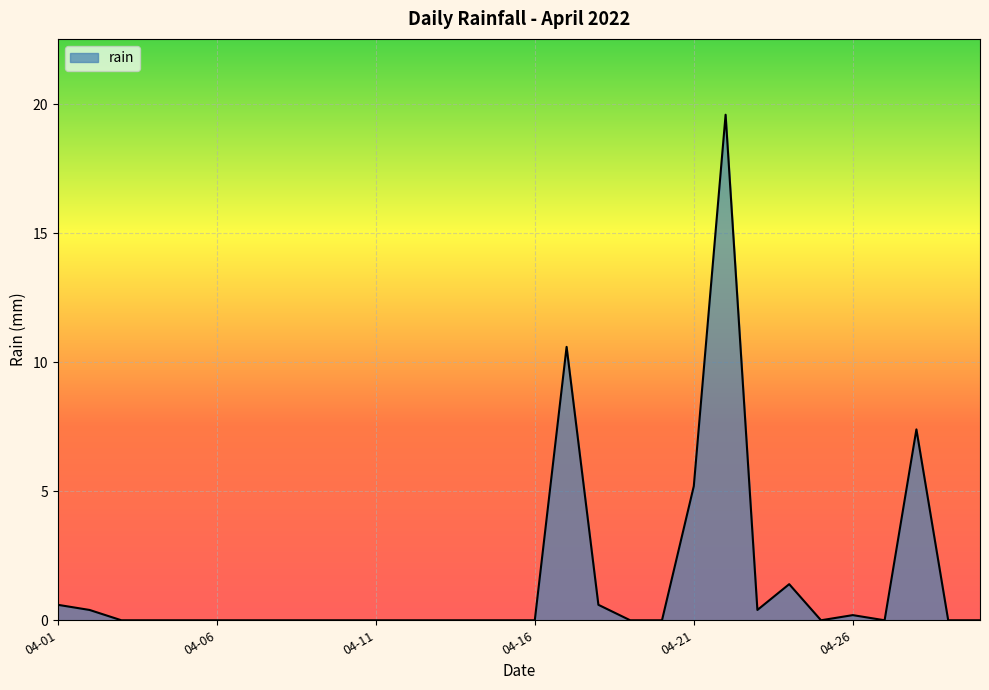

What is the difference between the maximum and second lowest values?

19.6